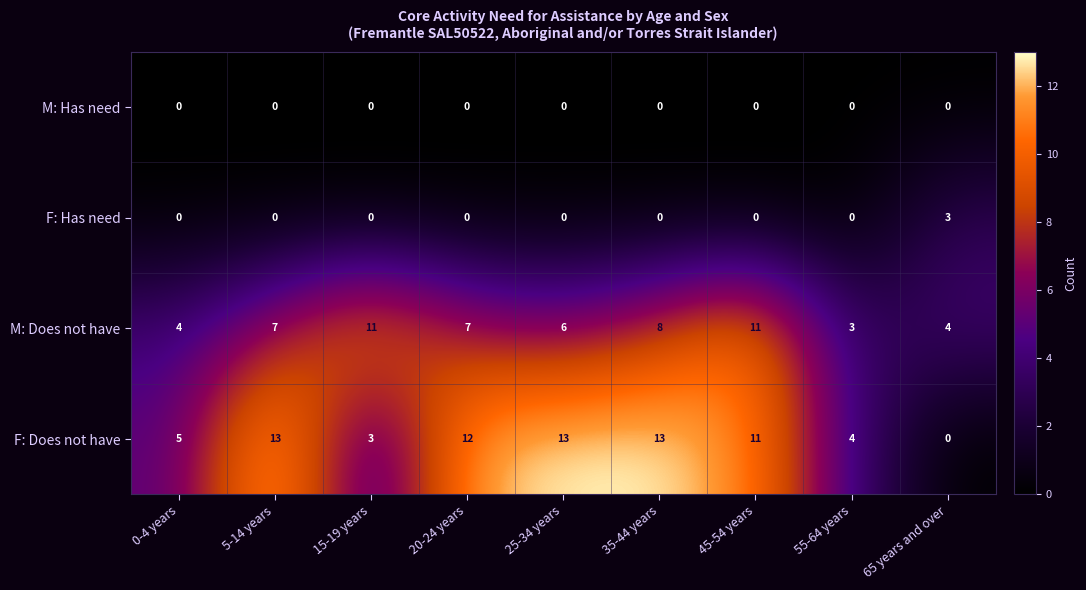

Which series has the widest spread of values?

F: Does not have